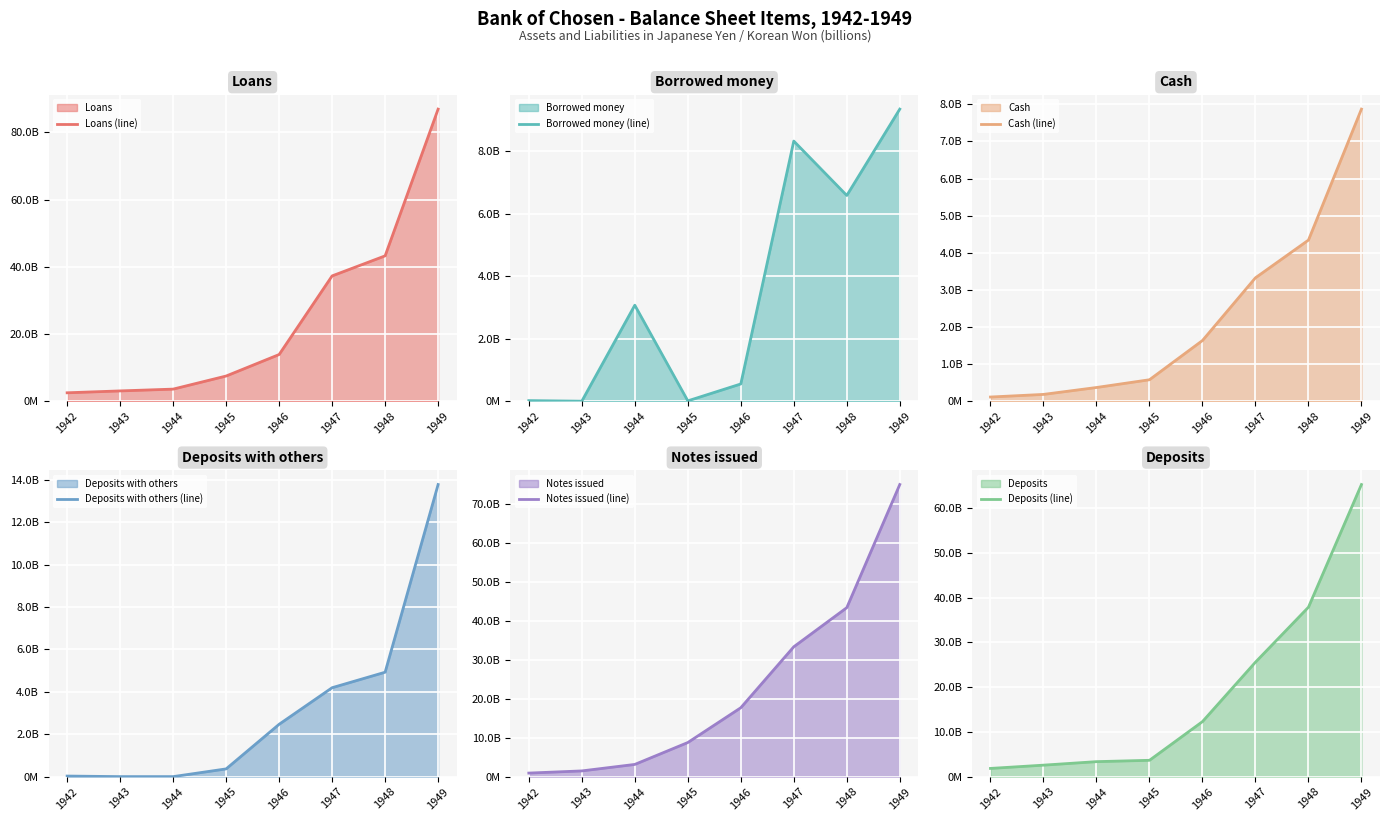

Is it true that Deposits (line) equals 2562290000 at 1943?

True